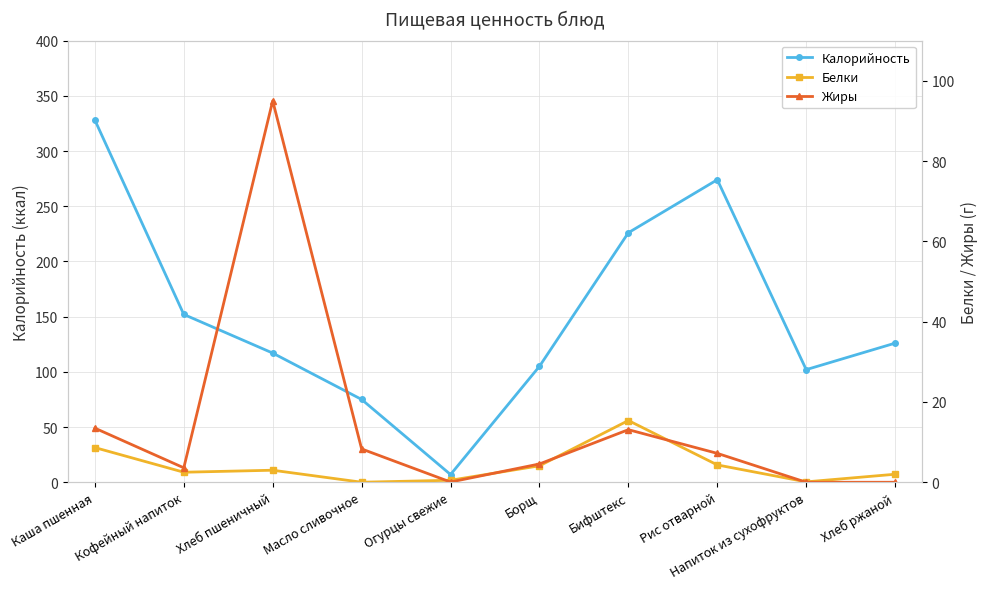

True or false: Белки has a value of 8.6 at Каша пшенная.

True